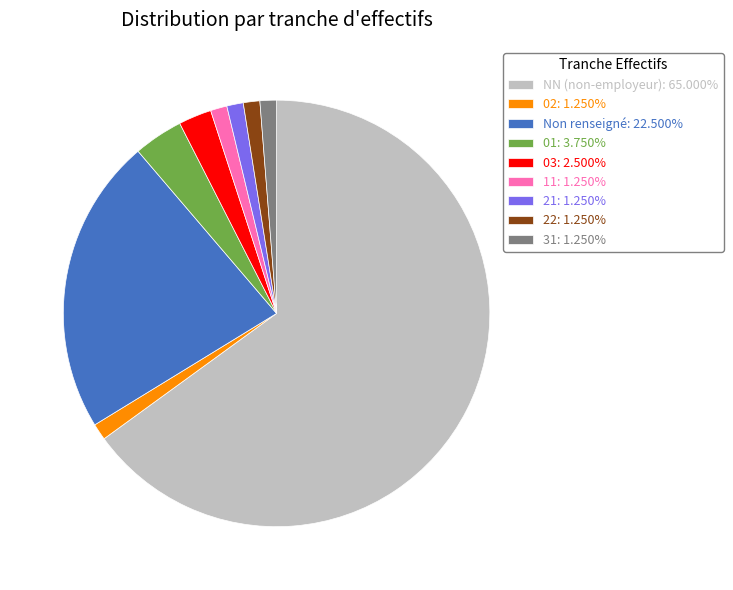

Combined, do 11: 1.250% and 21: 1.250% account for over 50%?

No